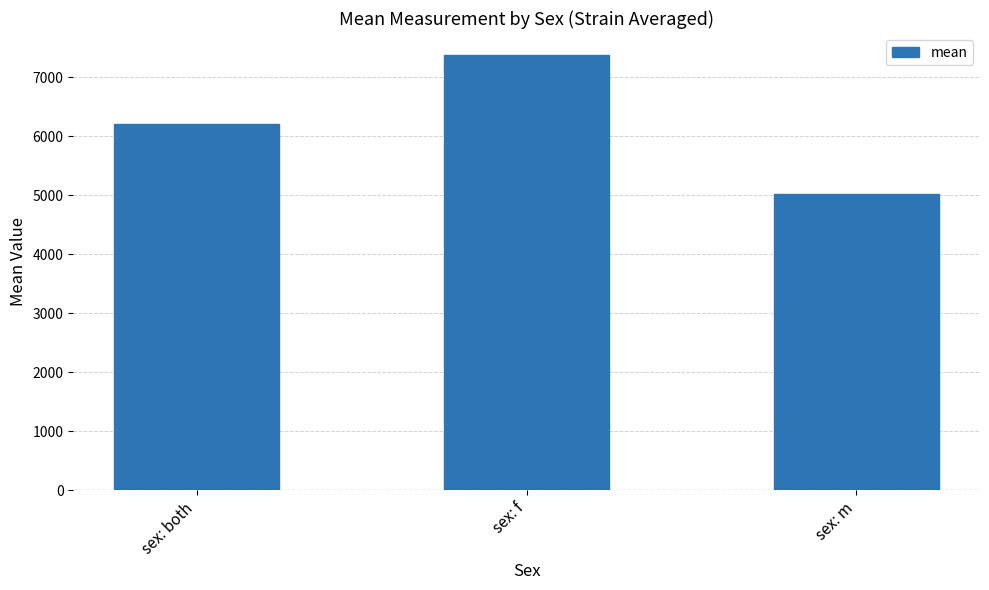

What is the change in value from sex: f to sex: m?

-2362.8